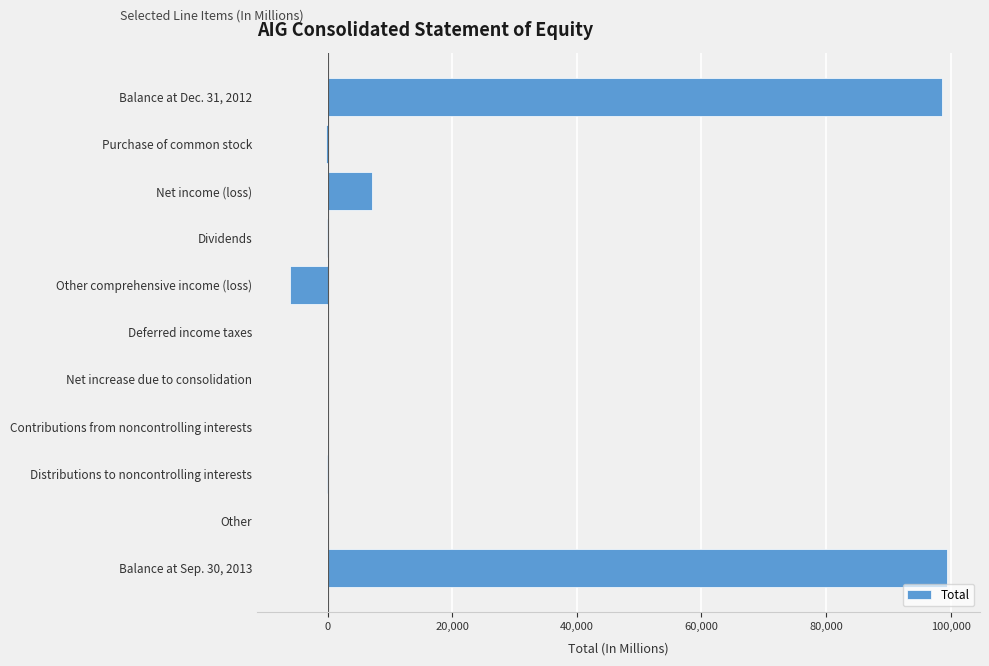

What is the sum of all values?

198898